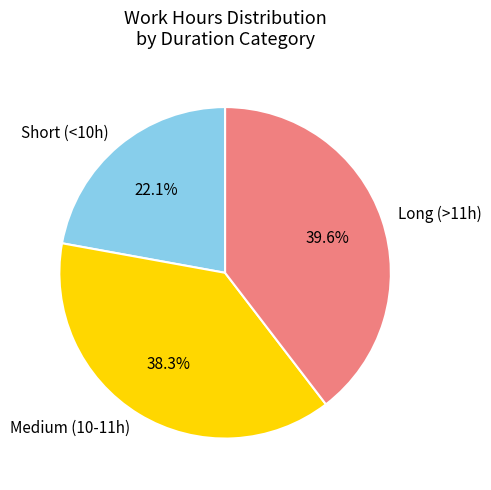

Does any single category account for the majority?

No